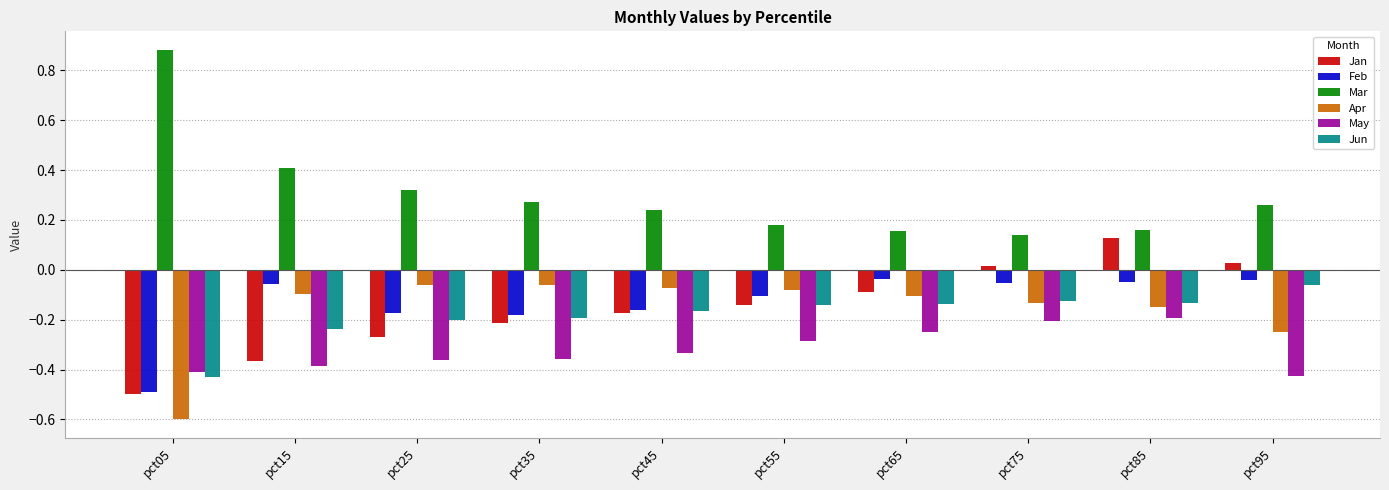

Which series has the largest total across all categories?

Mar